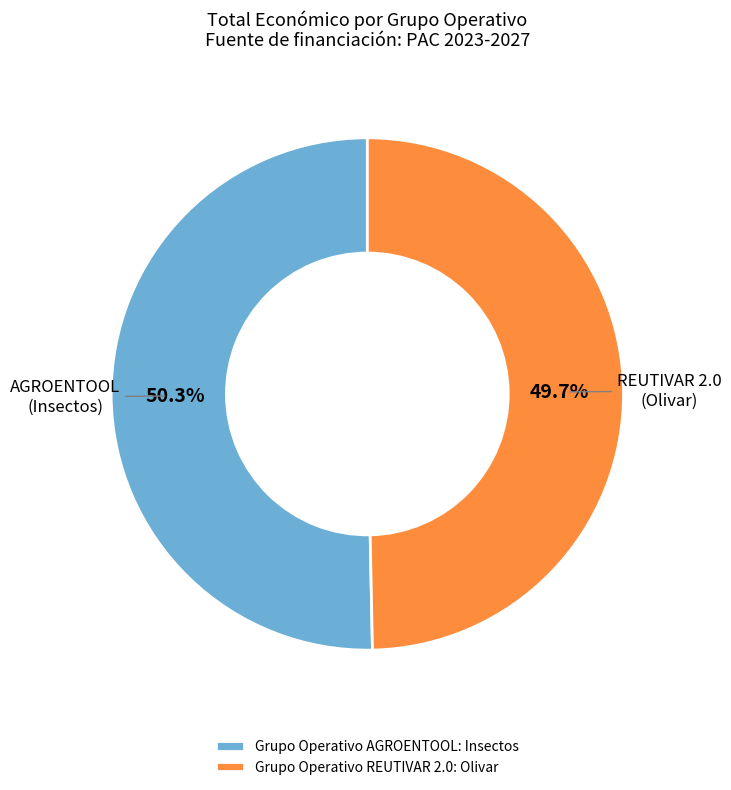

Rank the categories by value from lowest to highest.

Grupo Operativo REUTIVAR 2.0, Grupo Operativo AGROENTOOL